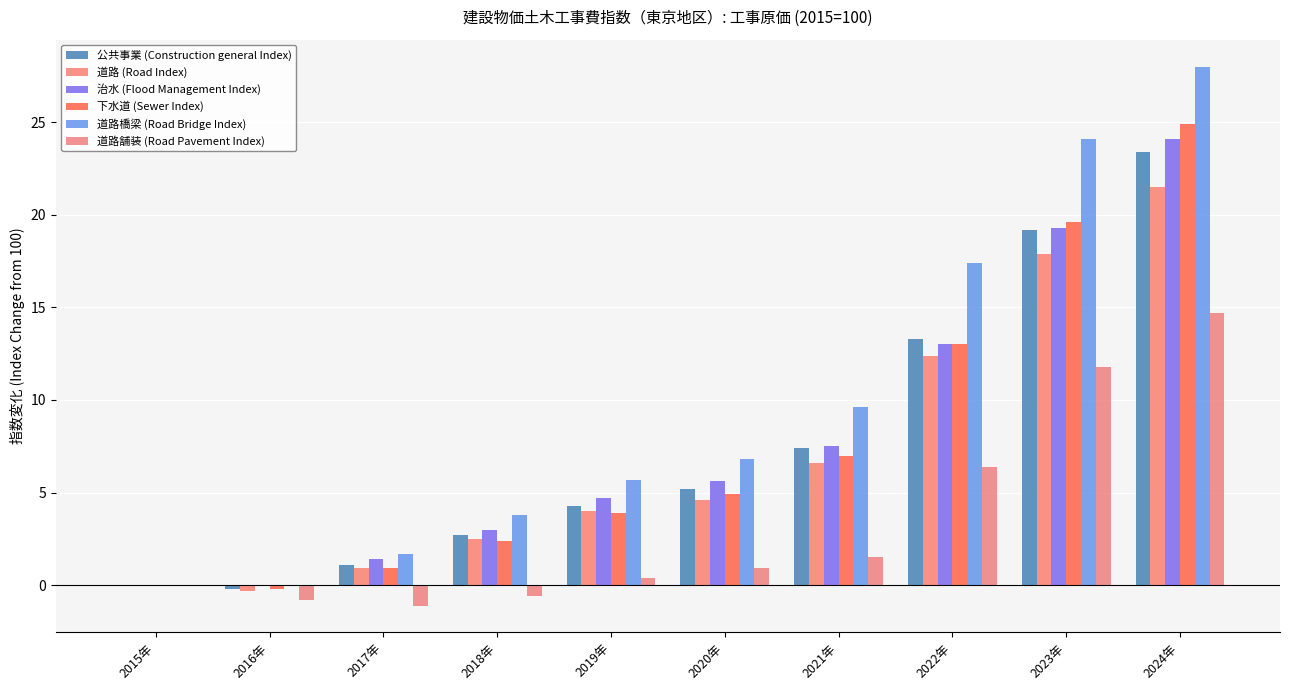

How many groups of bars are there?

10